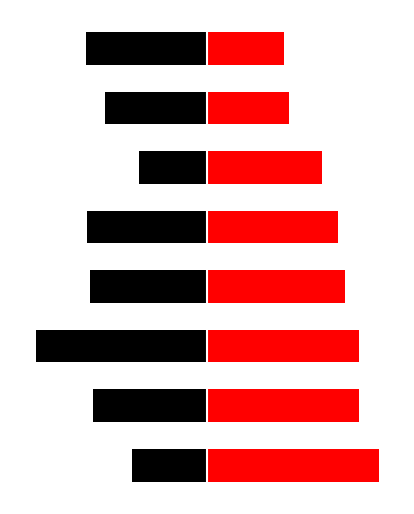

What is the difference between the maximum and second lowest values in the LONG series?

84.3